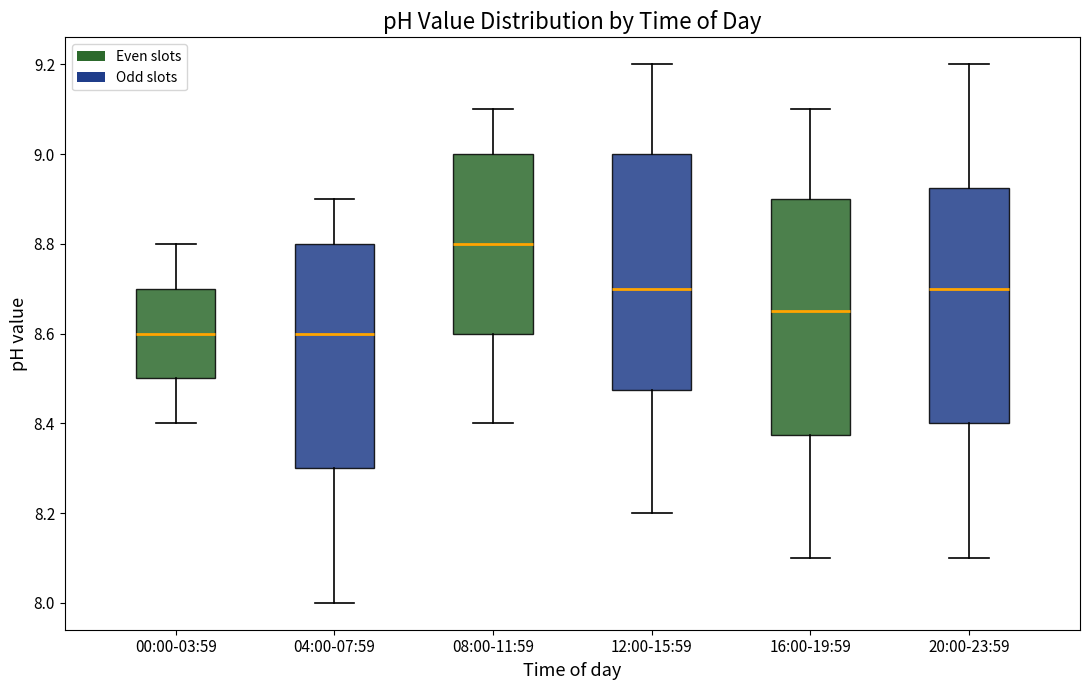

Reading left to right, read every box against the y-axis: the position of its median line, the range the box covers, and the ends of its whiskers. The values are not printed on the chart, so give them approximately, as read against the axis.

00:00-03:59: median 8.60, box 8.50 to 8.70, whiskers 8.40 to 8.80
04:00-07:59: median 8.60, box 8.30 to 8.80, whiskers 8.00 to 8.90
08:00-11:59: median 8.80, box 8.60 to 9.00, whiskers 8.40 to 9.10
12:00-15:59: median 8.70, box 8.48 to 9.00, whiskers 8.20 to 9.20
16:00-19:59: median 8.66, box 8.38 to 8.90, whiskers 8.10 to 9.10
20:00-23:59: median 8.70, box 8.40 to 8.92, whiskers 8.10 to 9.20